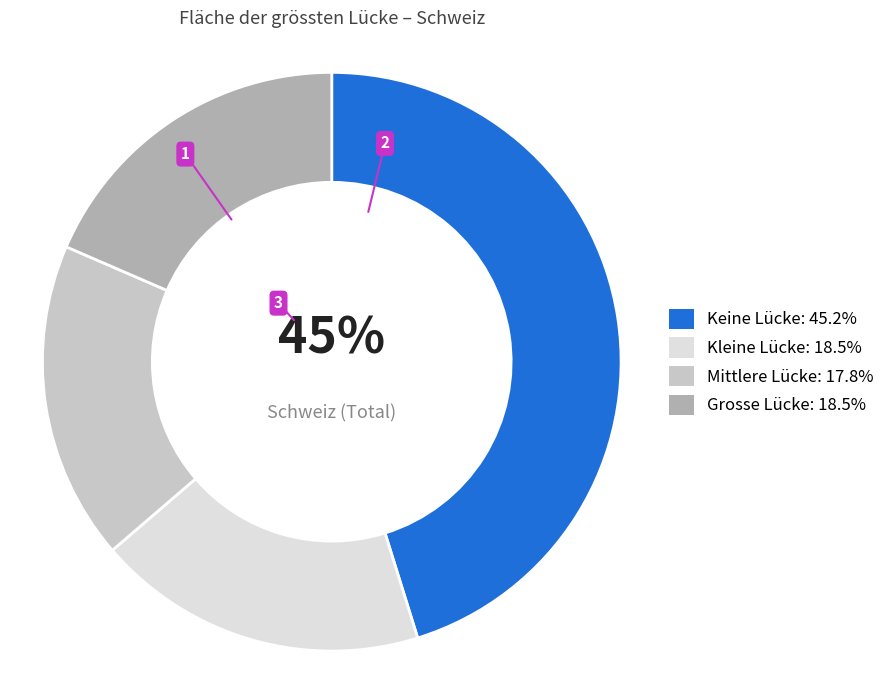

To the nearest percent, what is the difference between the largest and smallest slice percentages?

27%